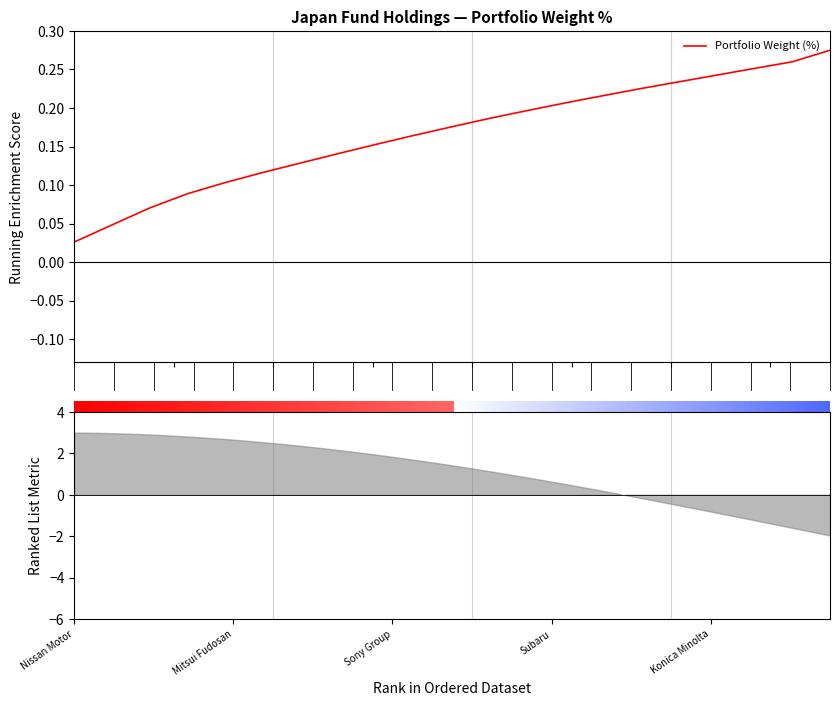

What is the sum of all values?

3.5